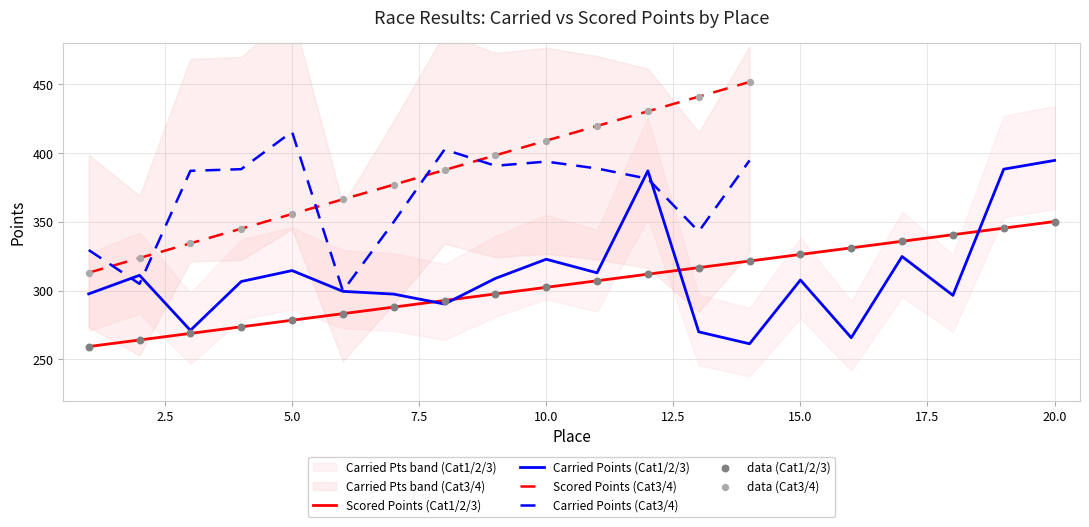

Which series has the largest total across all categories?

Carried Points